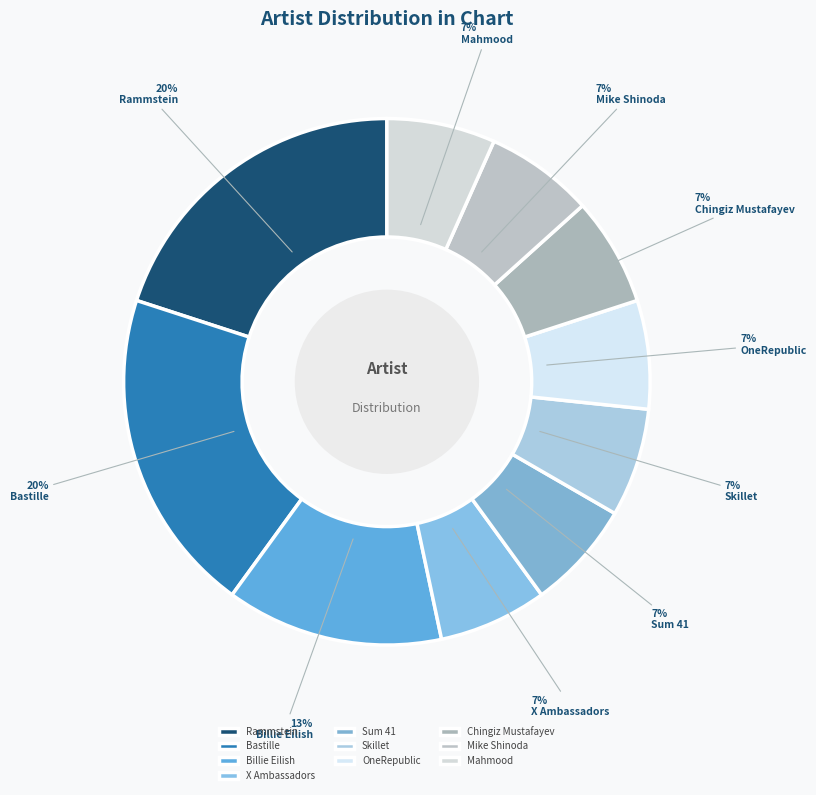

To the nearest percent, what is the difference between the Sum 41 and Bastille slice percentages?

13%